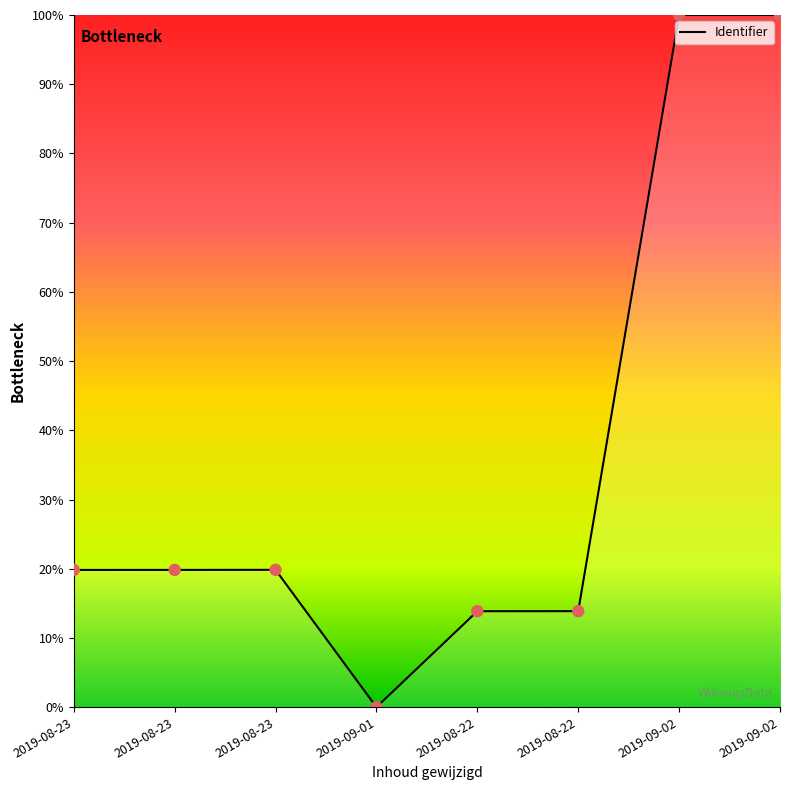

How many values are above zero?

7